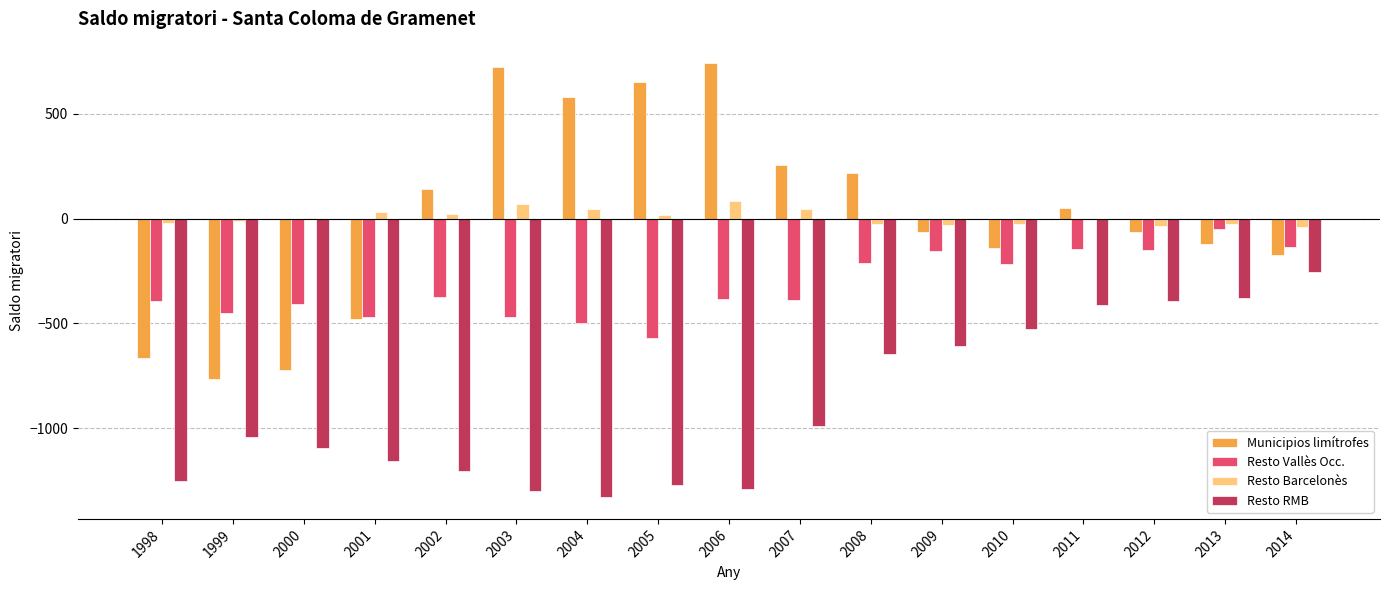

What is the total value across all series at 2001?

-2072